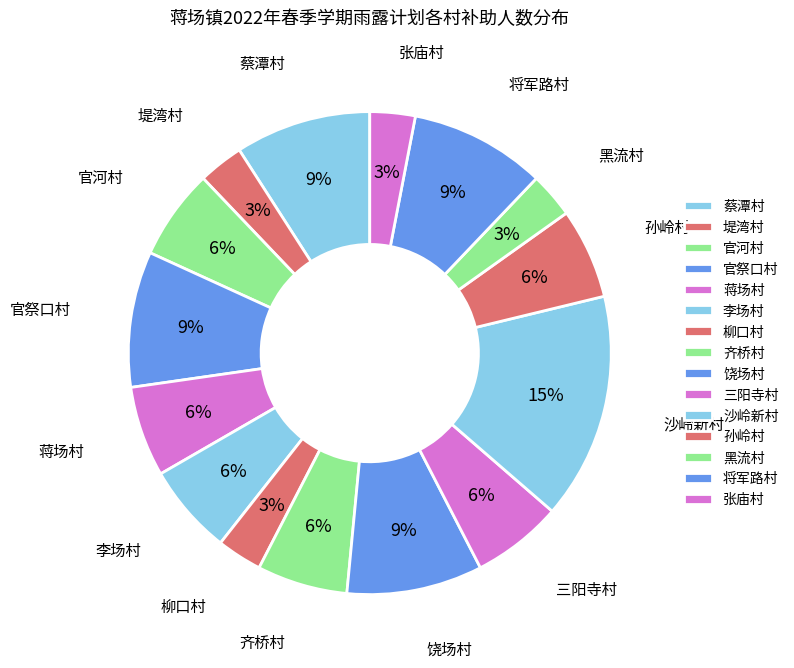

Rank the categories by value from lowest to highest.

堤湾村, 柳口村, 黑流村, 张庙村, 官河村, 蒋场村, 李场村, 齐桥村, 三阳寺村, 孙岭村, 蔡潭村, 官祭口村, 饶场村, 将军路村, 沙岭新村